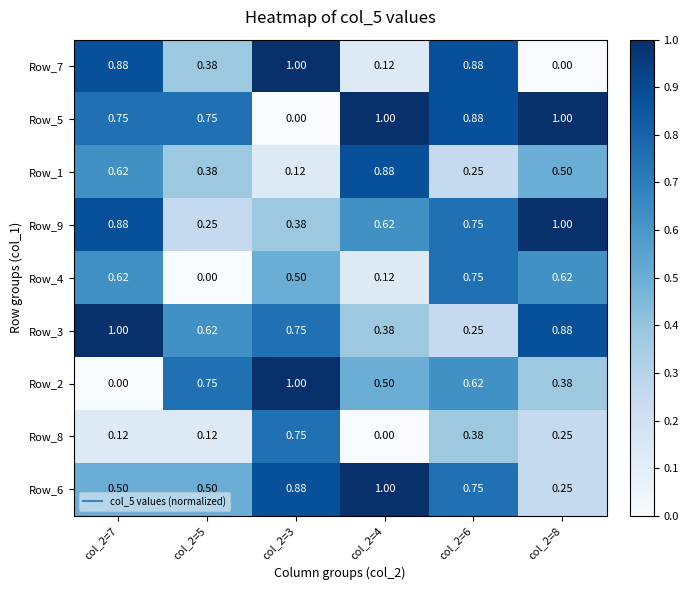

Is the value of Row_9 at col_2=8 greater than the value of Row_4 at col_2=7?

Yes